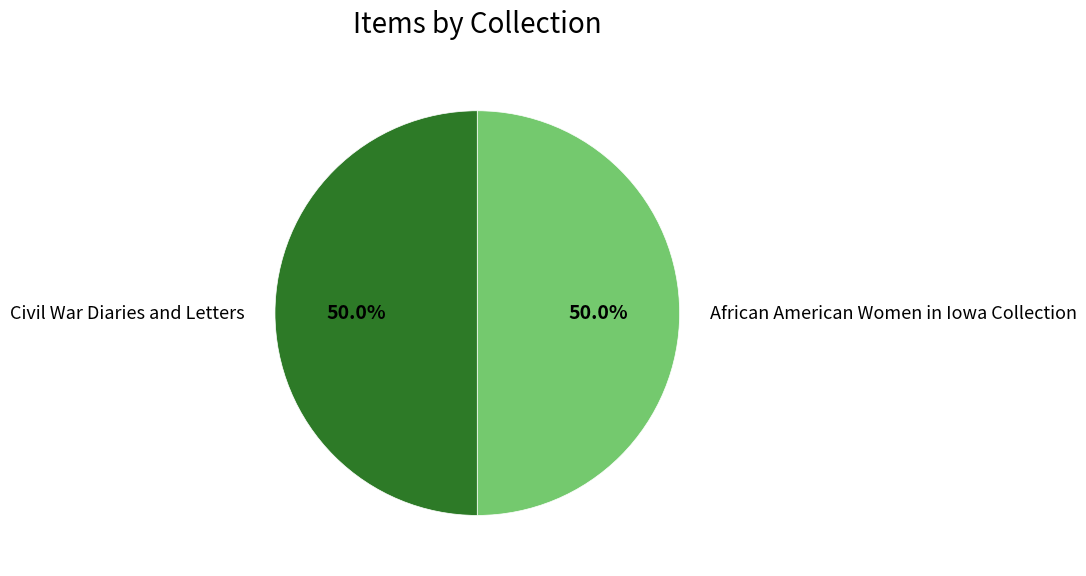

What is the total percentage of African American Women in Iowa Collection and Civil War Diaries and Letters?

100.0%